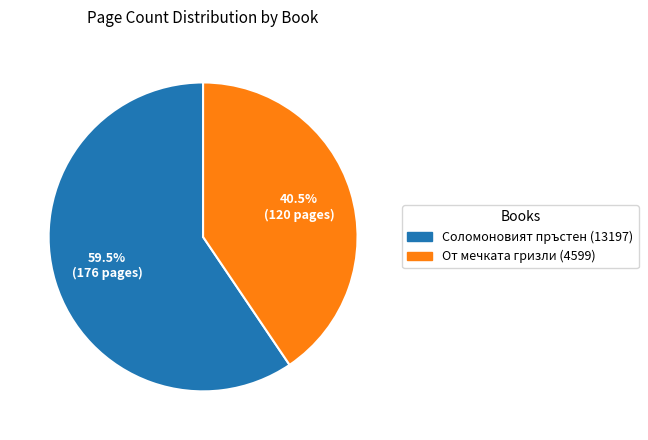

Which slice is the smallest?

От мечката гризли (4599)